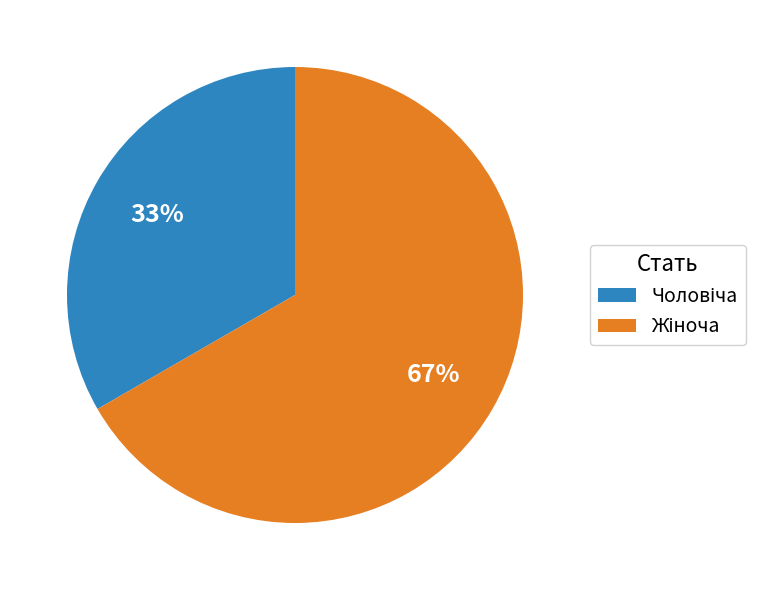

To the nearest percent, what is the average slice percentage?

50%